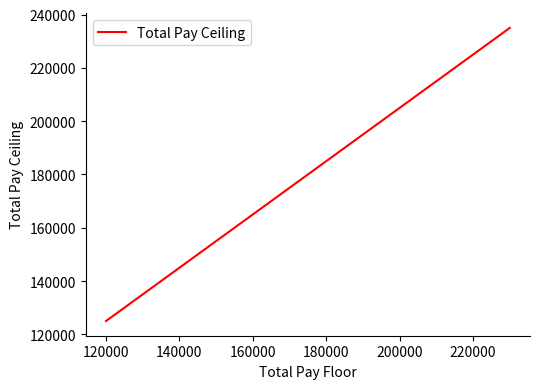

What value does the data have at 160000?

164999